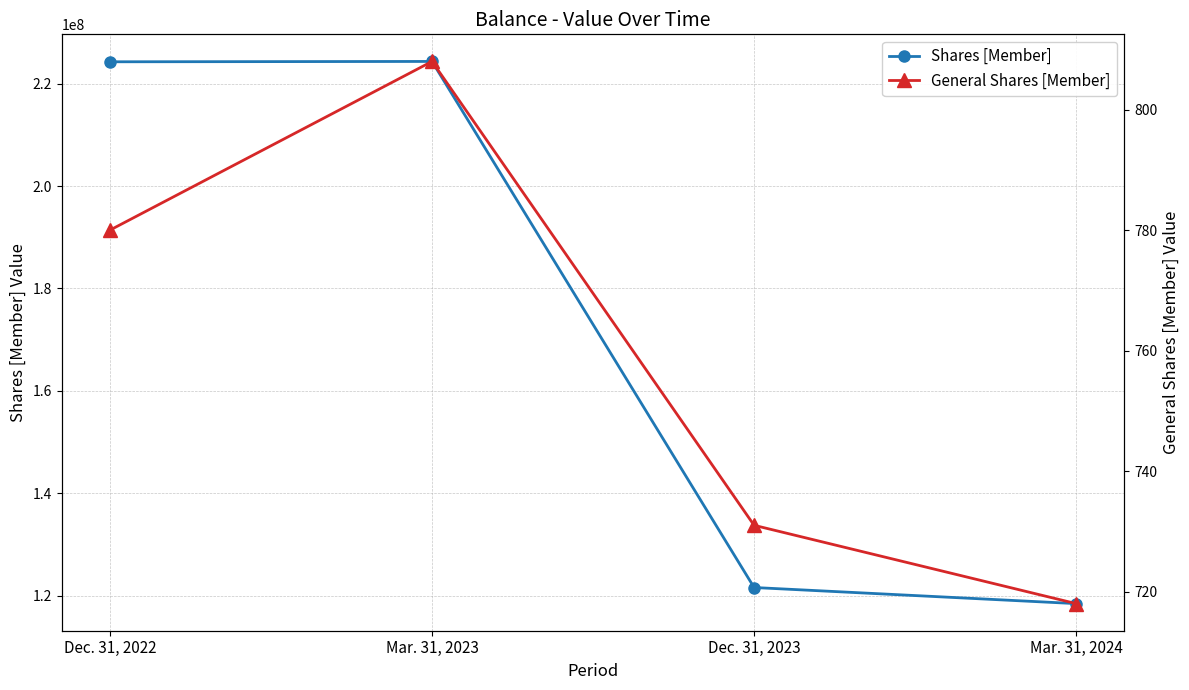

What is the value of the Shares [Member] point at the 1st from the left?

224274630